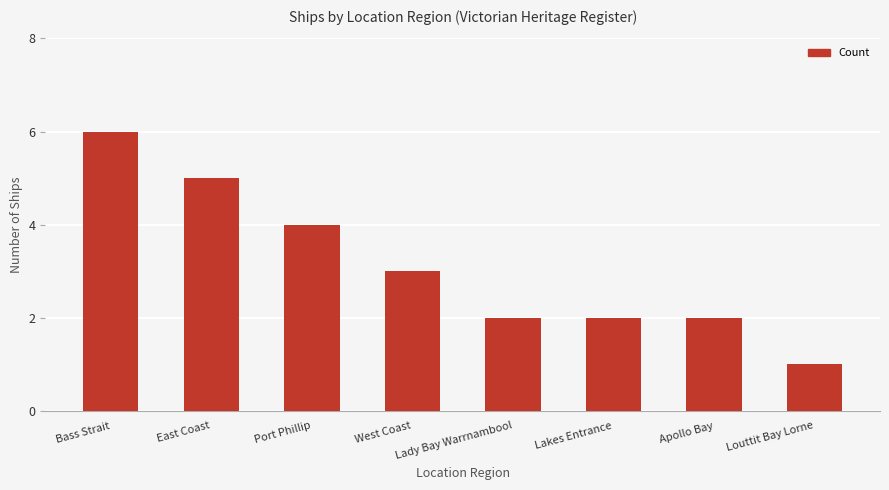

The chart shows a value of 4 at Port Phillip. True or false?

True